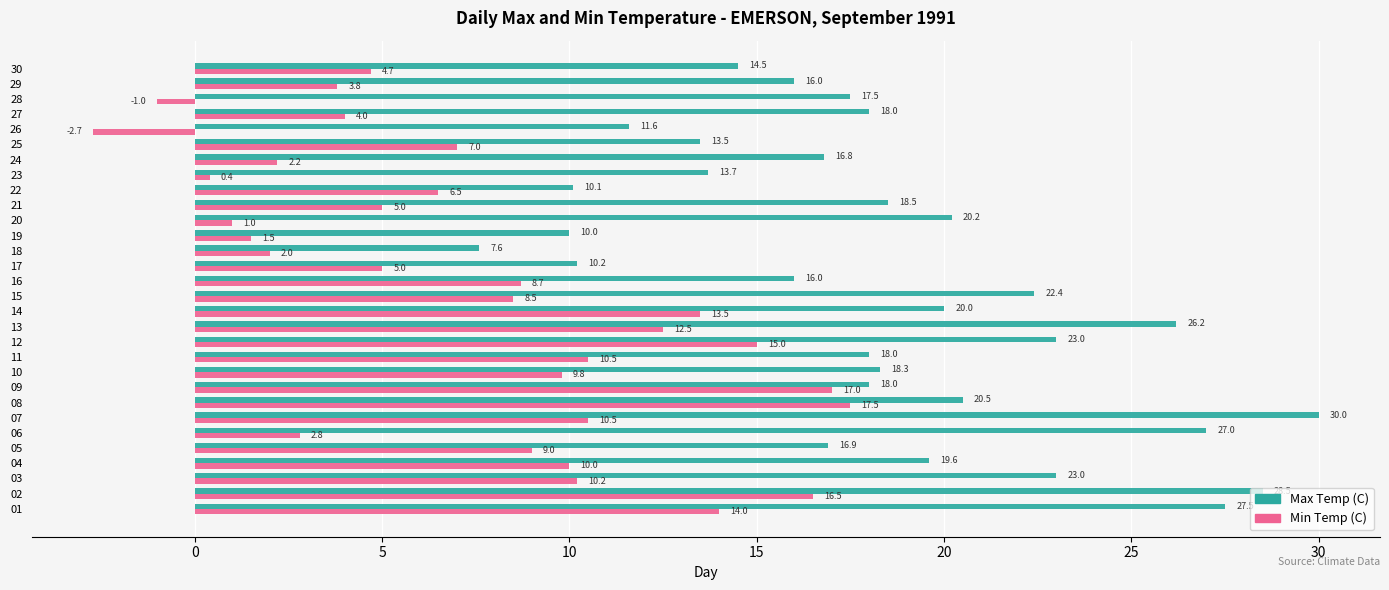

Rank the series by their maximum value, from highest to lowest.

Max Temp (C), Min Temp (C)